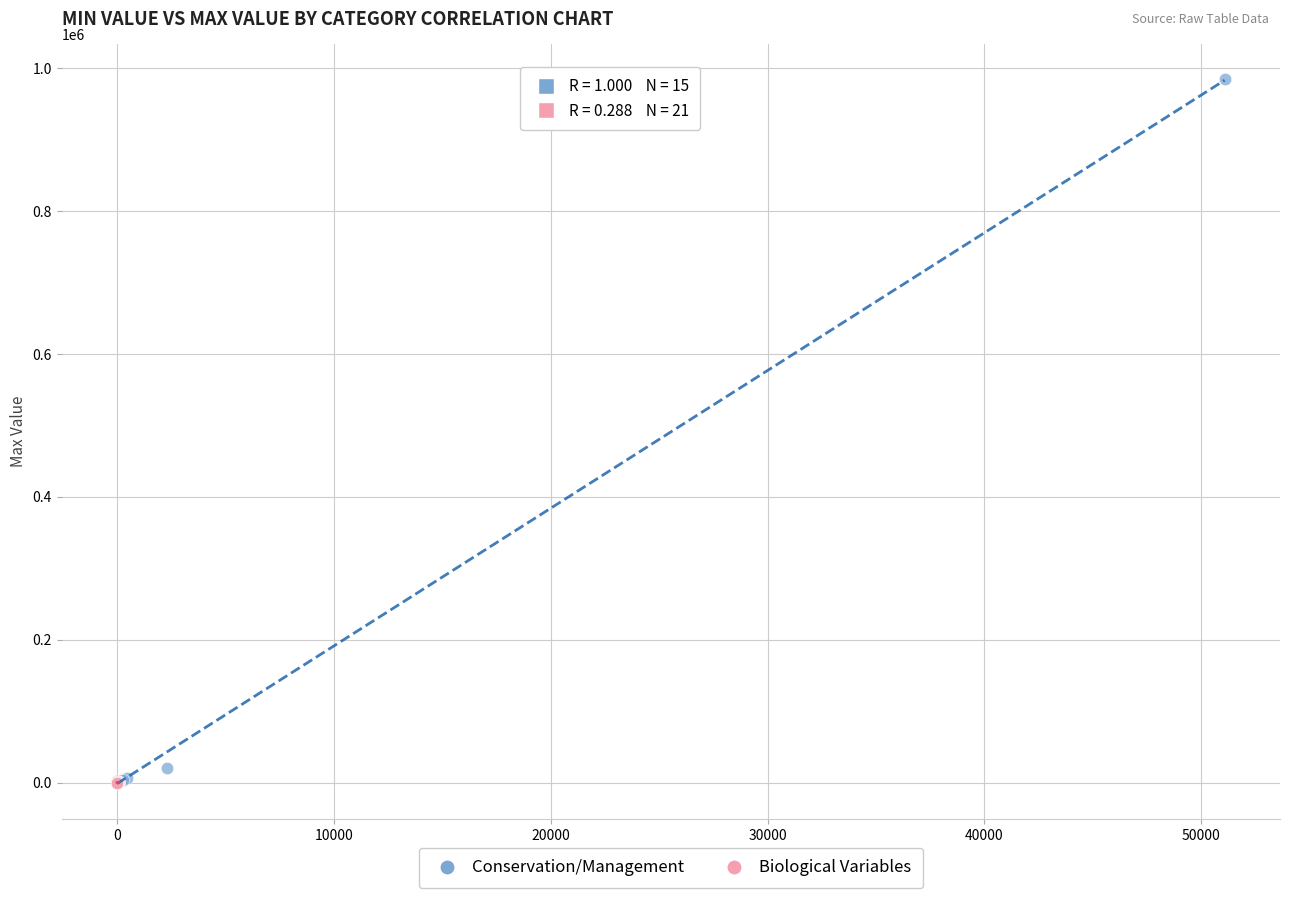

Which series has the widest spread of Y values?

Conservation/Management